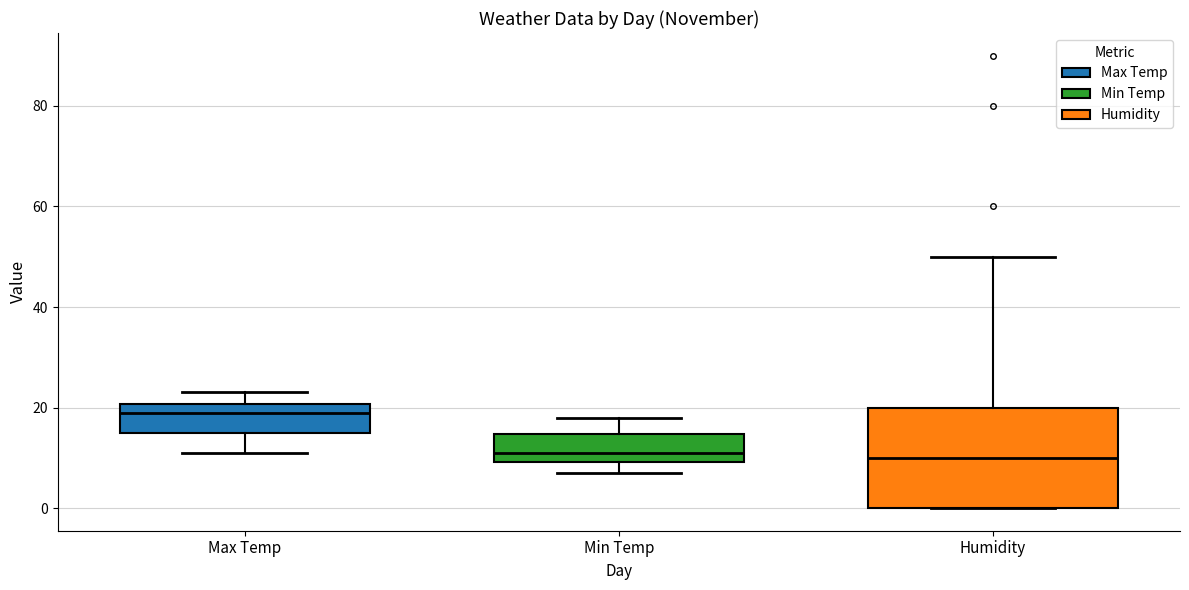

Reading left to right, read every box against the y-axis: the position of its median line, the range the box covers, and the ends of its whiskers. The values are not printed on the chart, so give them approximately, as read against the axis.

Max Temp: median 20 (just below the box's upper edge), box 16 to 20, whiskers 12 to 24
Min Temp: median 12, box 10 to 14, whiskers 8 to 18
Humidity: median 10, box 0 to 20, whiskers 0 to 50